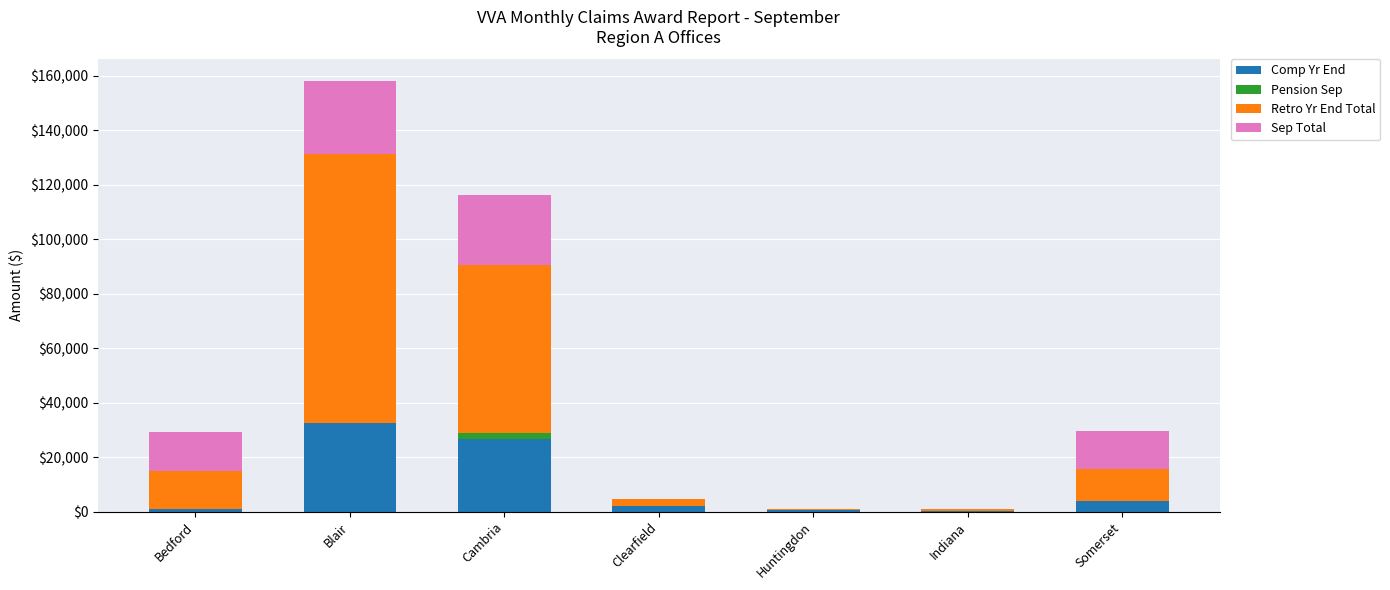

At which label does Comp Yr End reach its peak?

Blair